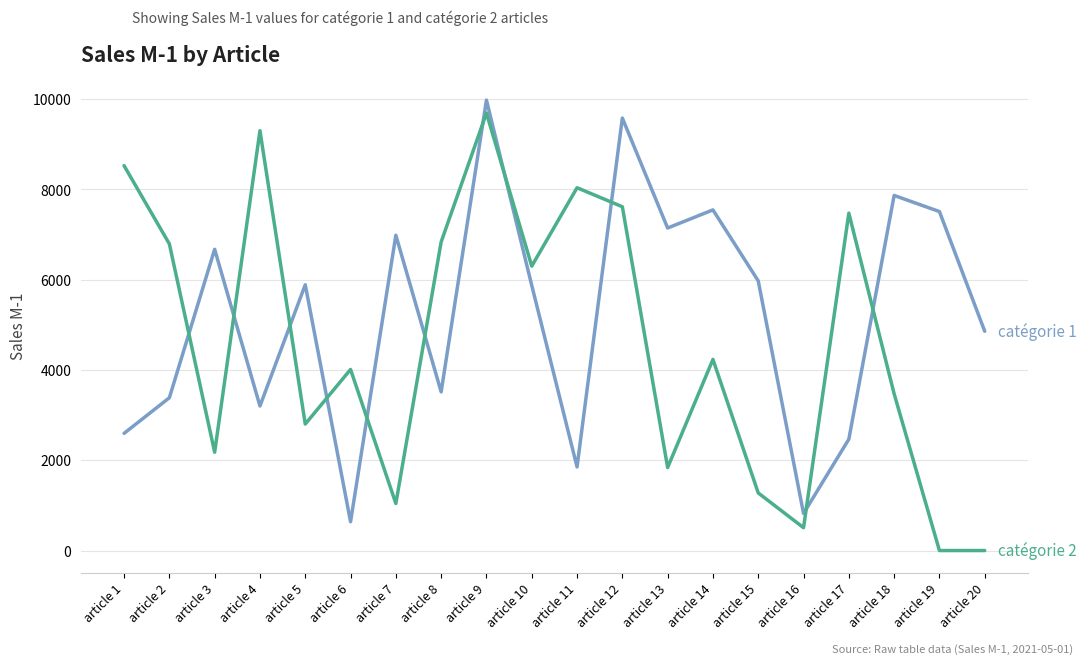

At which category is the sum across all series the highest?

article 9